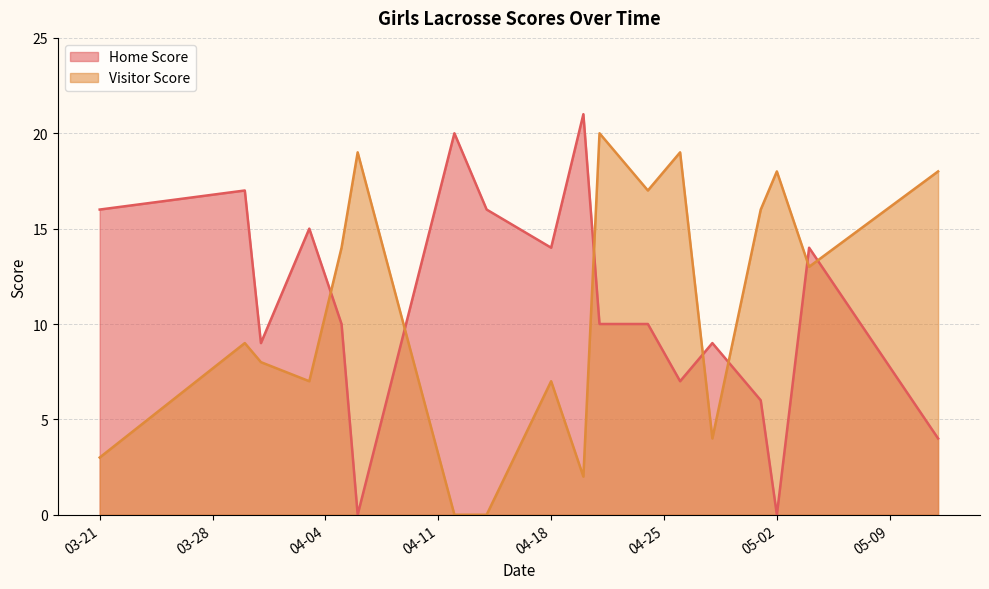

The value of Visitor Score at 2023-04-20 is 2. True or false?

True